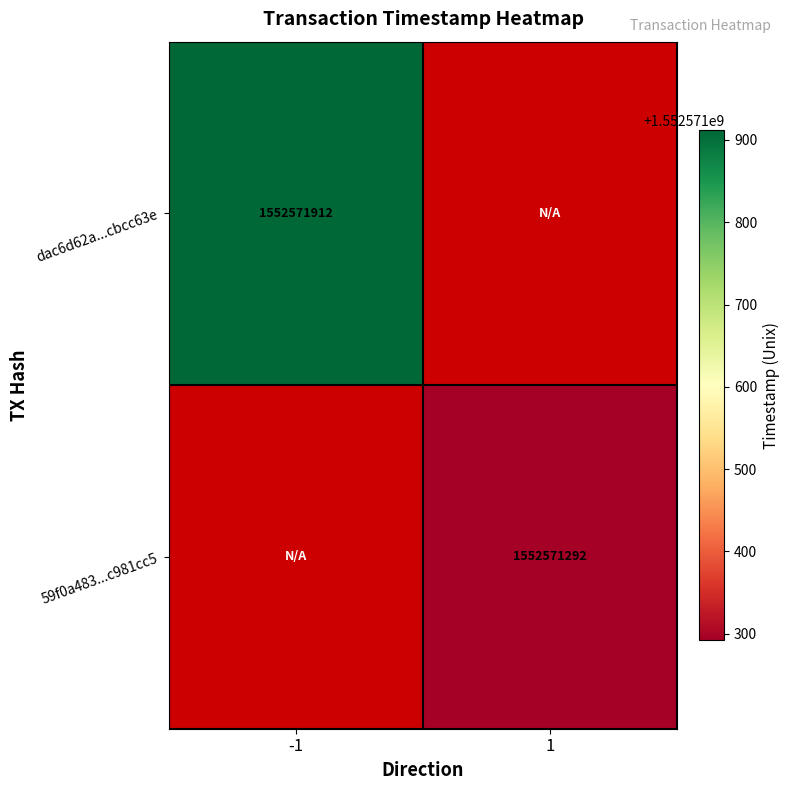

What is the difference between the 59f0a48309ba970733bc38ca93eee0c2c981cc5 values at direction_-1 and direction_1?

1552571292